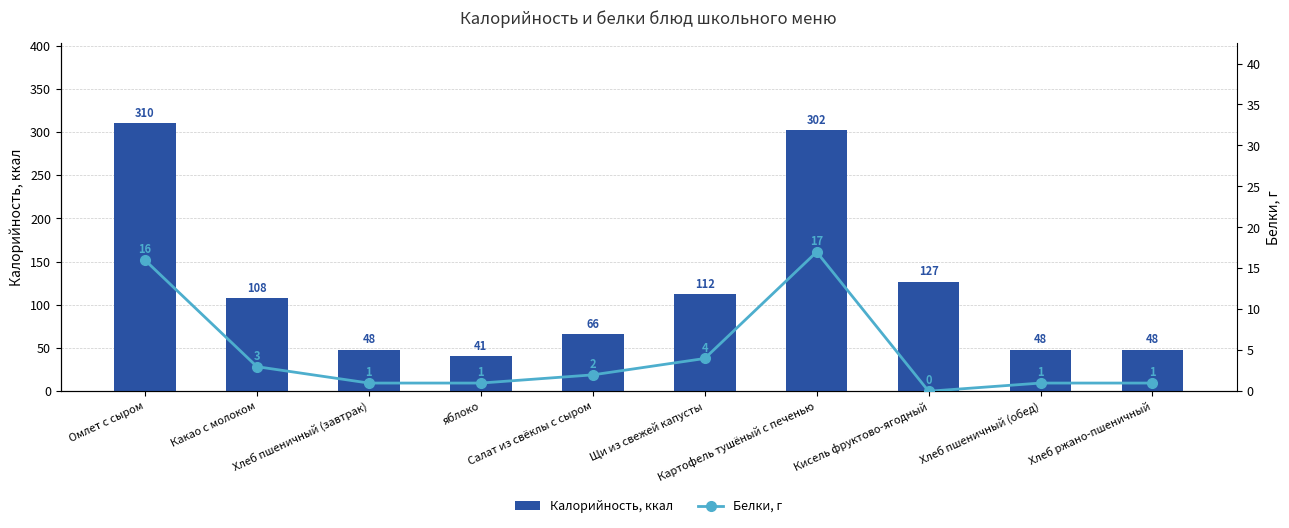

Rank the series by their average value, from lowest to highest.

Белки, г, Калорийность, ккал